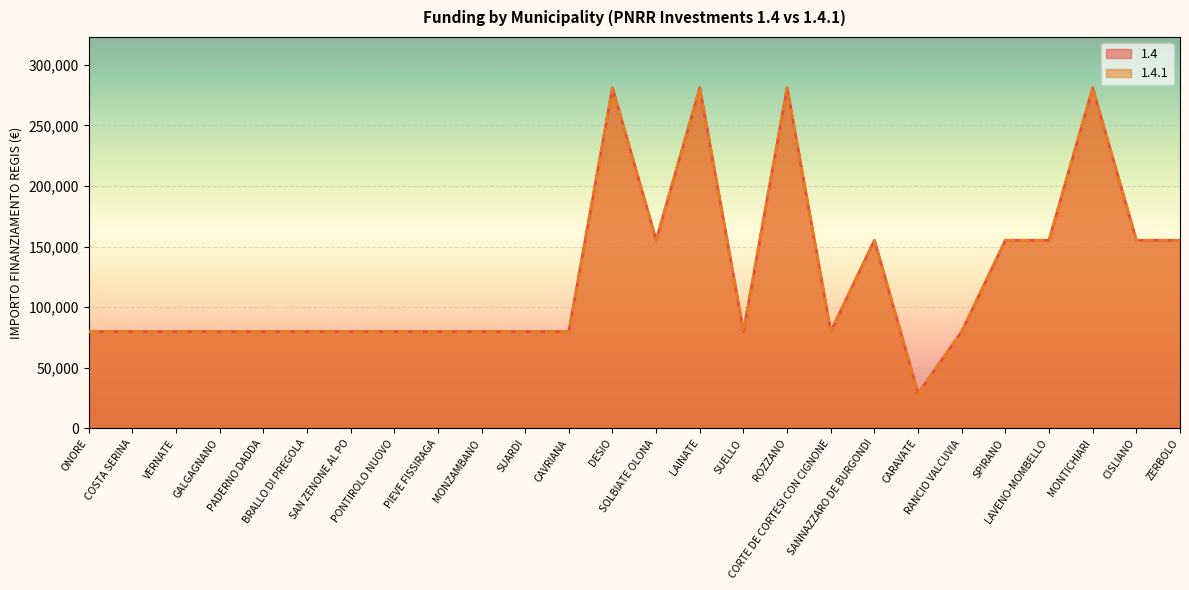

What is the label of the 9th point from the left?

PIEVE FISSIRAGA